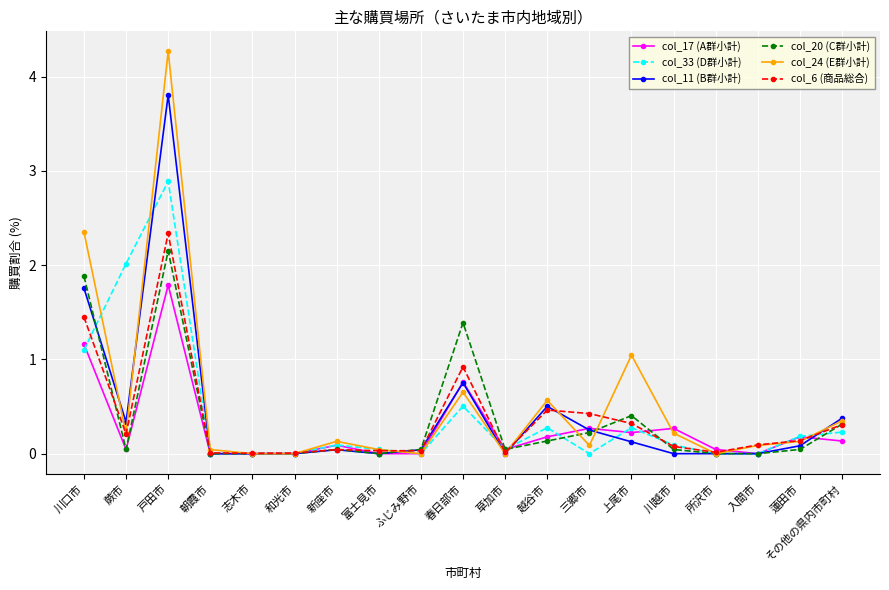

What is the label of the 7th point from the left?

新座市